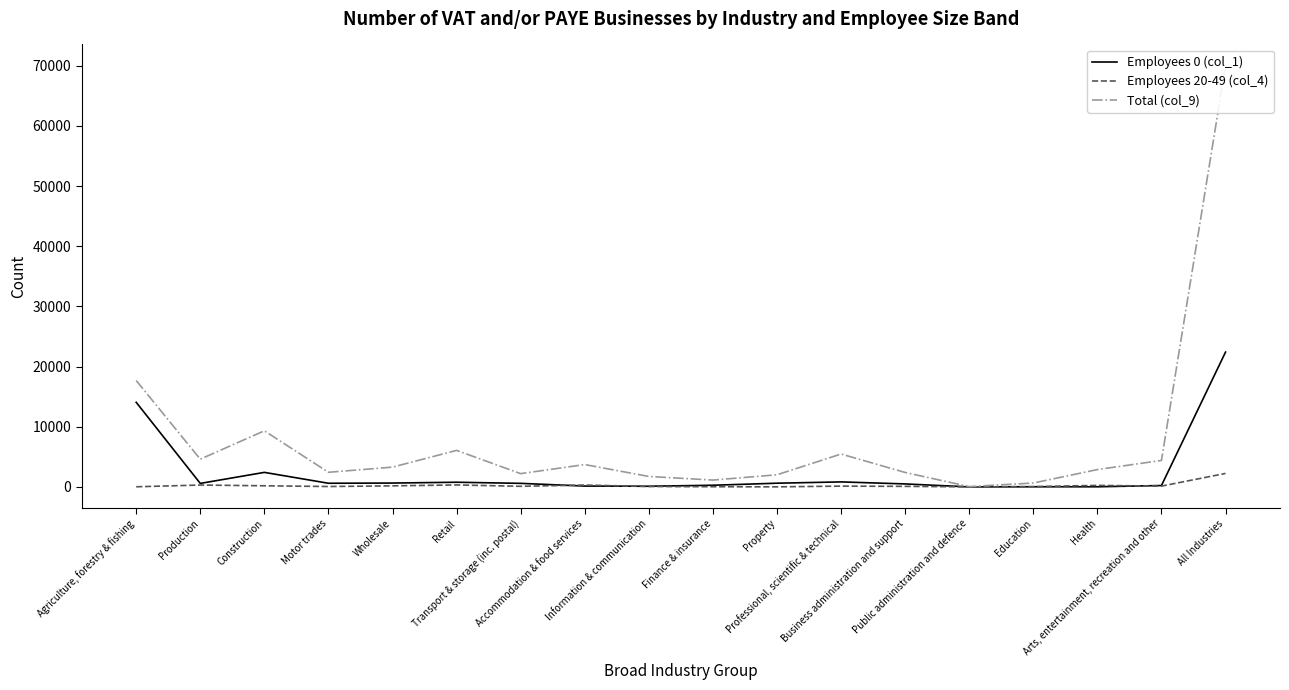

Where do Employees 0 (col_1) and Employees 20-49 (col_4) first cross each other?

Transport & storage (inc. postal) and Accommodation & food services